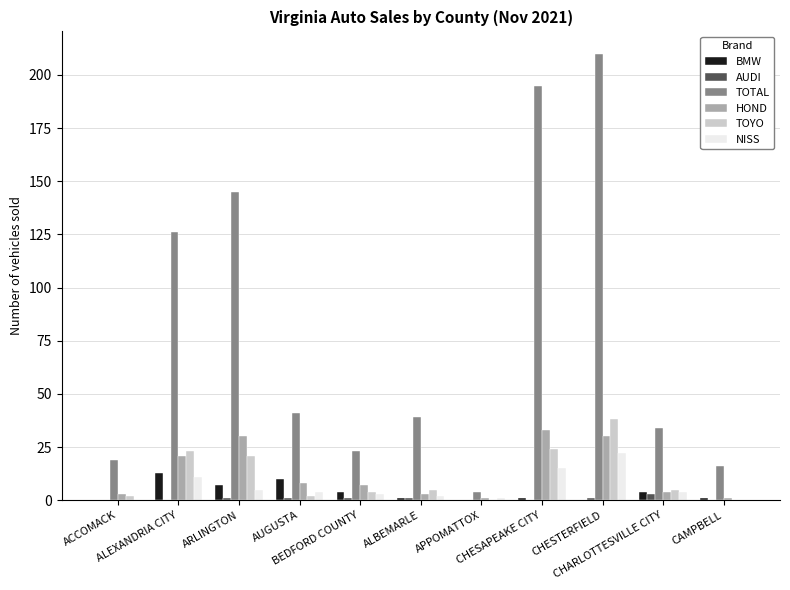

What is the greatest value displayed?

210